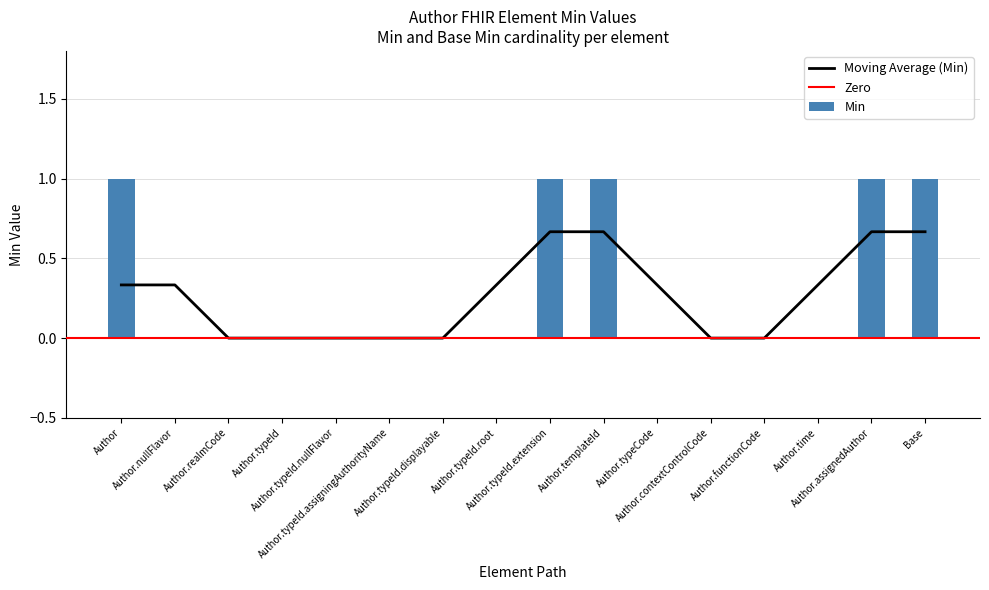

How many bars are there in total?

16